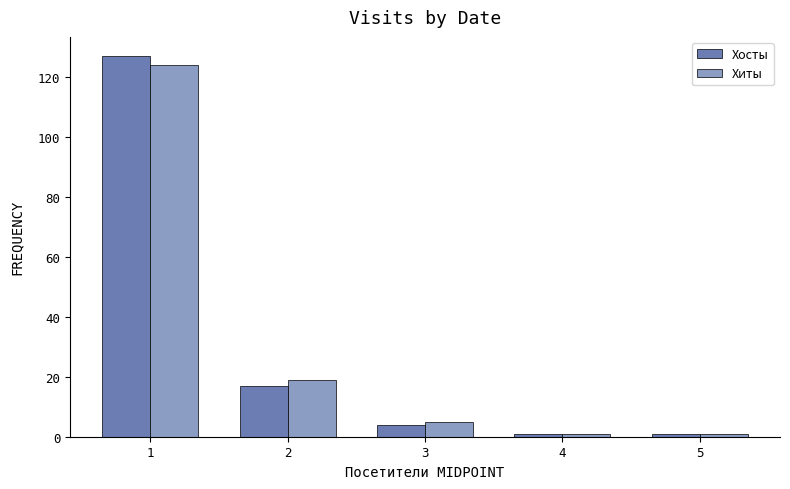

Which series has the largest range (max minus min)?

Хосты